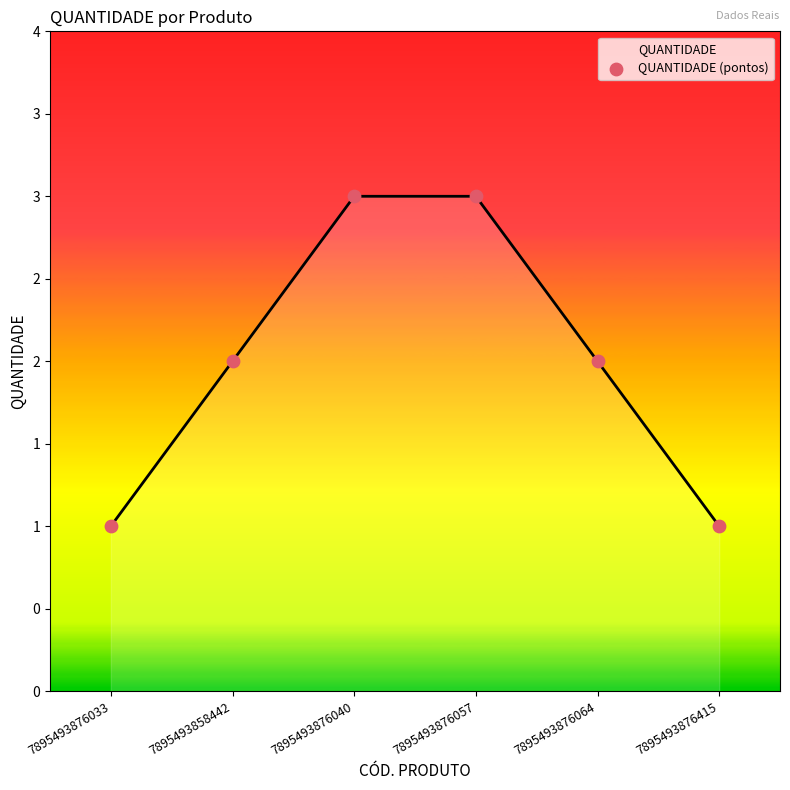

Approximately how many times larger is the value at 7895493858442 compared to 7895493876415?

2.0